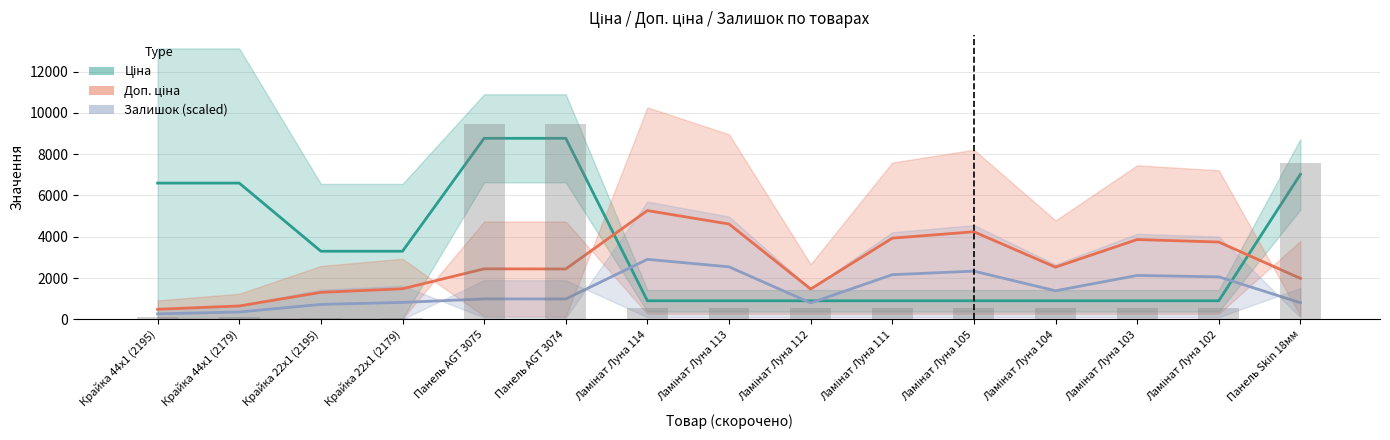

Which series has the largest range (max minus min)?

Ціна